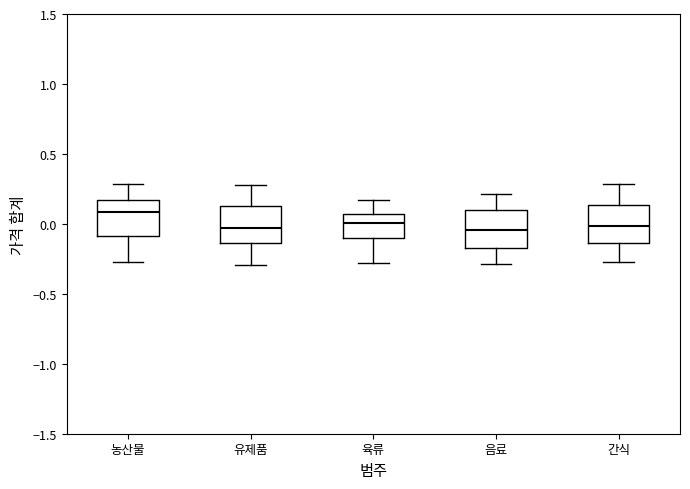

Where is the lower edge of the box for 유제품 on the y-axis? The values are not printed on the chart, so give them approximately, as read against the axis.

-0.15